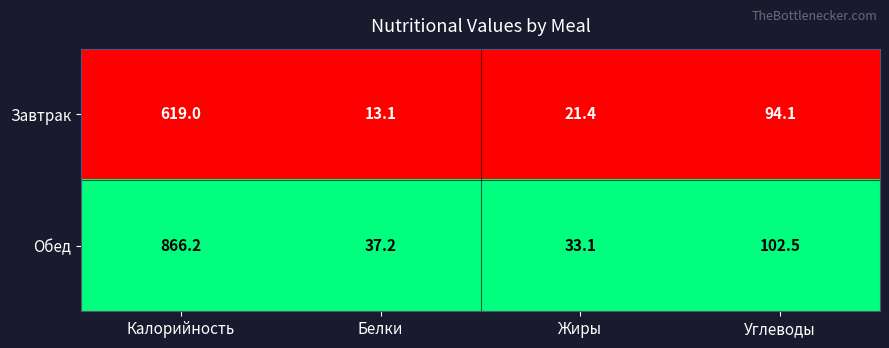

What is the minimum value shown in the chart?

13.1